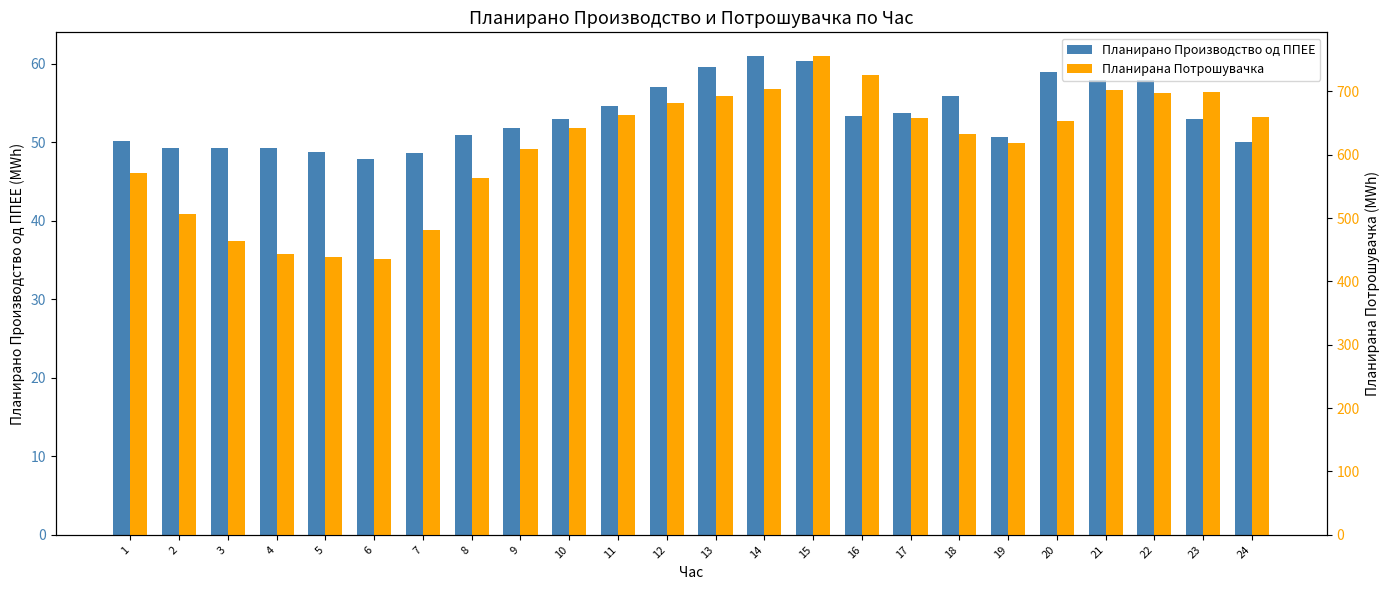

What is the difference between the Планирана Потрошувачка values at 3 and 1?

108.1